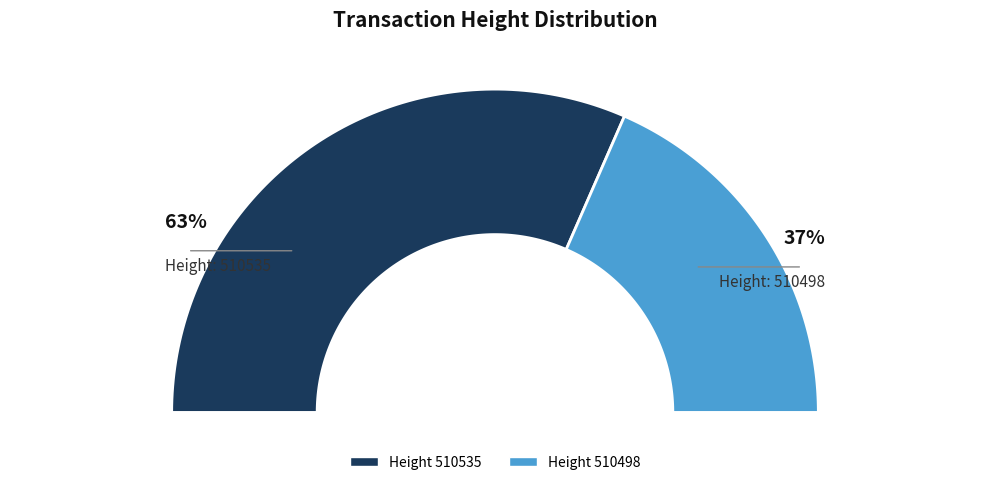

Is it true that 510535 is 54% of the pie?

False